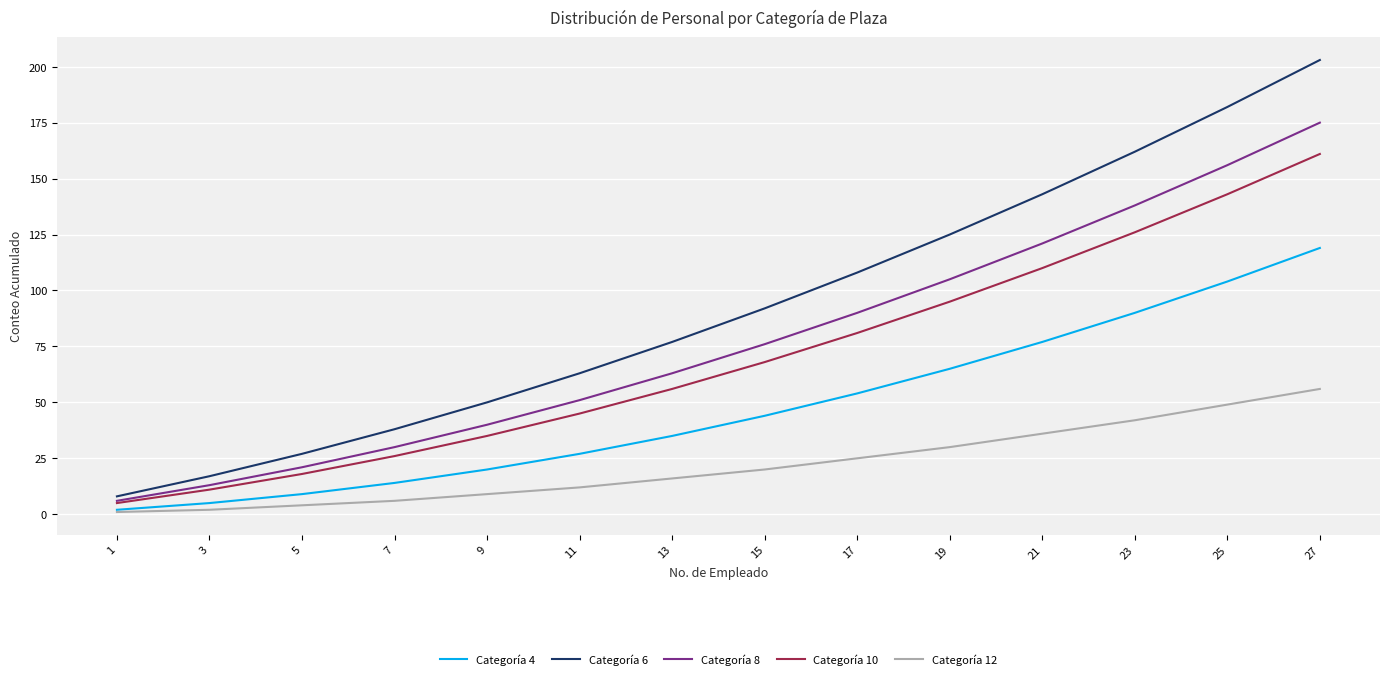

What is the maximum value for Categoría 8?

175